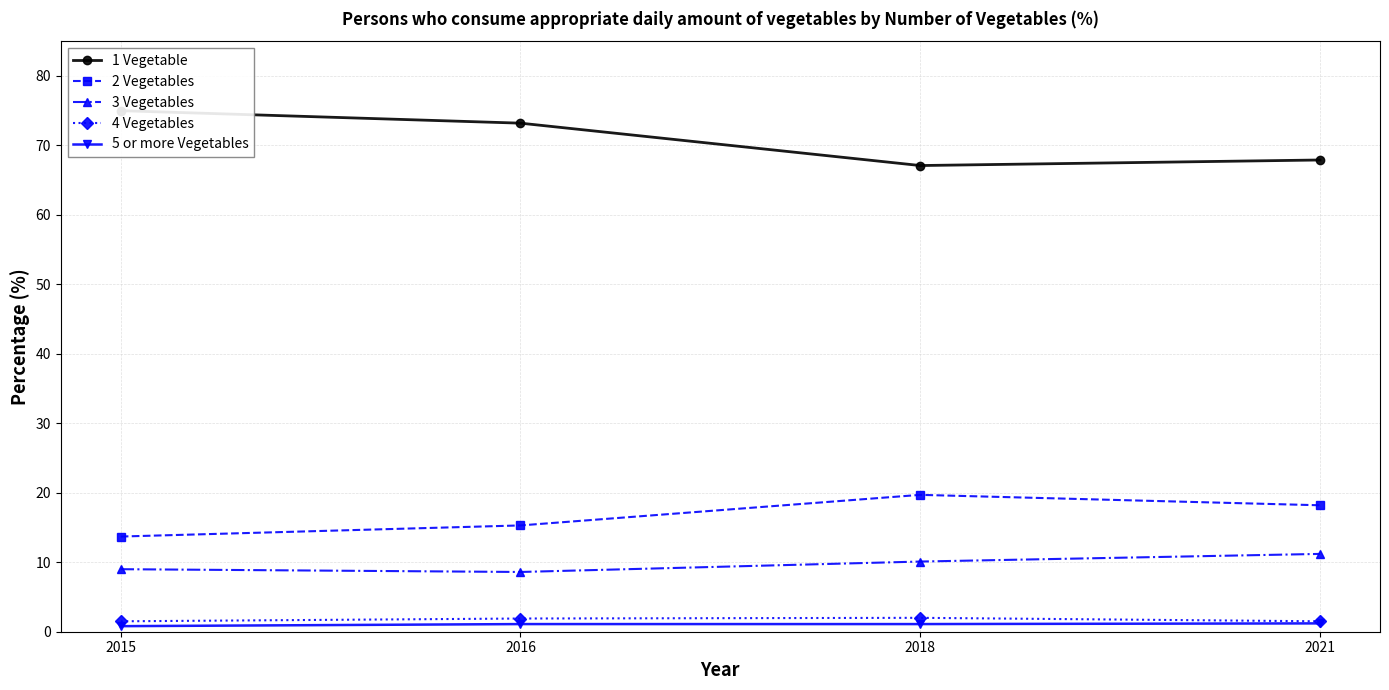

Is the value of 1 Vegetable at 2021 greater than the value of 3 Vegetables at 2018?

Yes